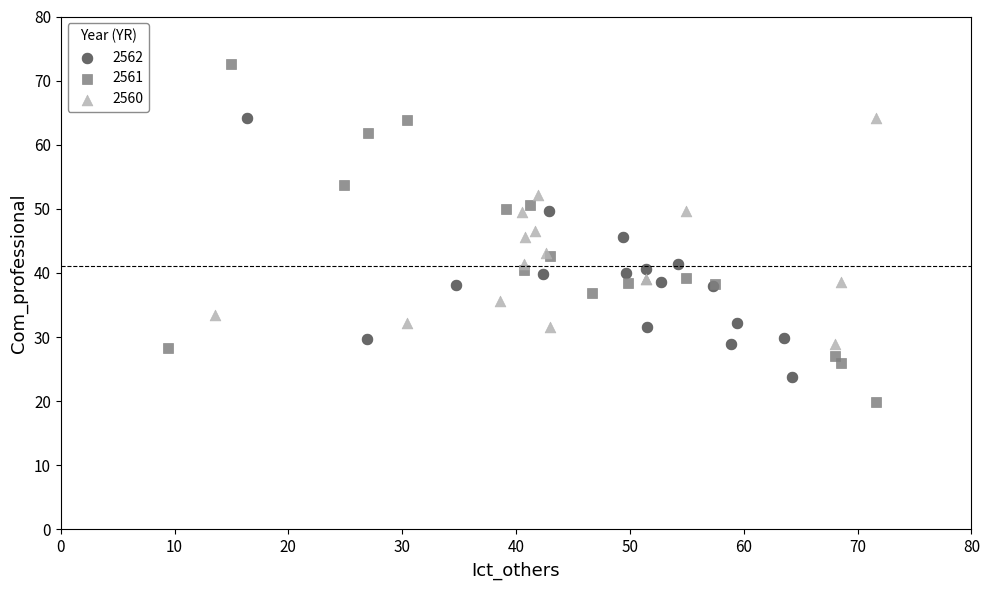

Which series contains the highest Y value?

2561